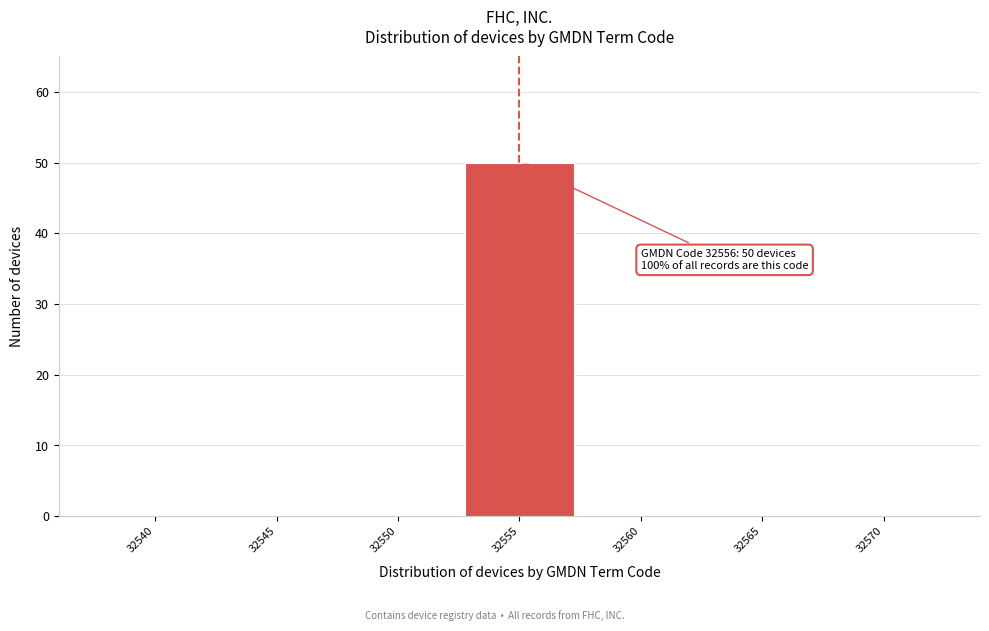

Reading left to right, transcribe all the data shown in this chart.

32540=0	32545=0	32550=0	32555=50	32560=0	32565=0	32570=0